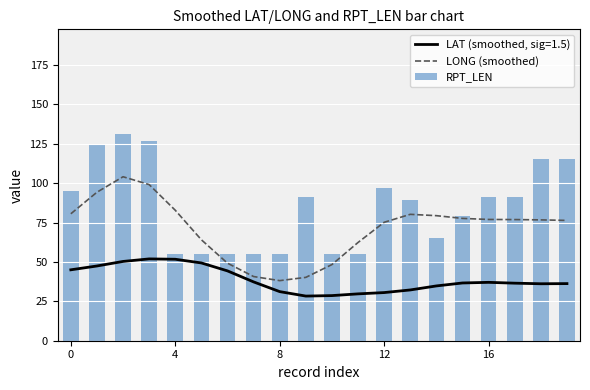

What is the maximum value for LONG (smoothed)?

104.0